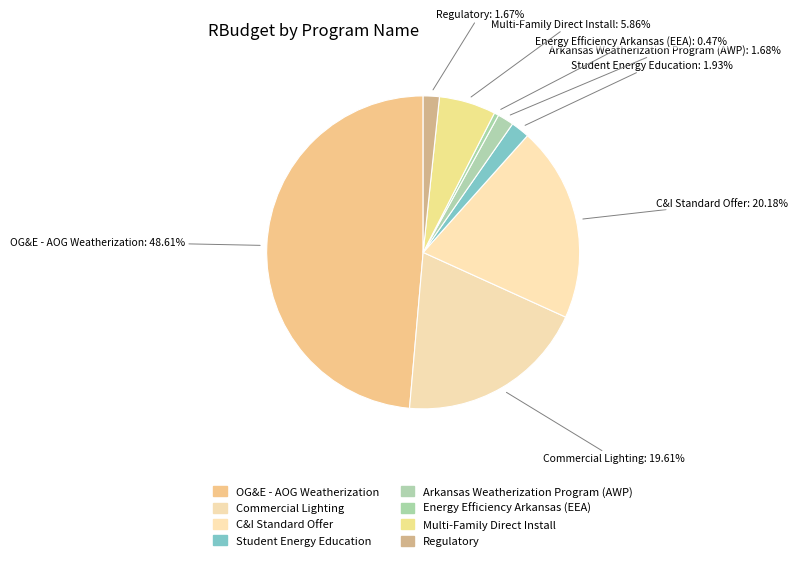

Combined, what portion of the pie is Regulatory and Multi-Family Direct Install?

7.5%